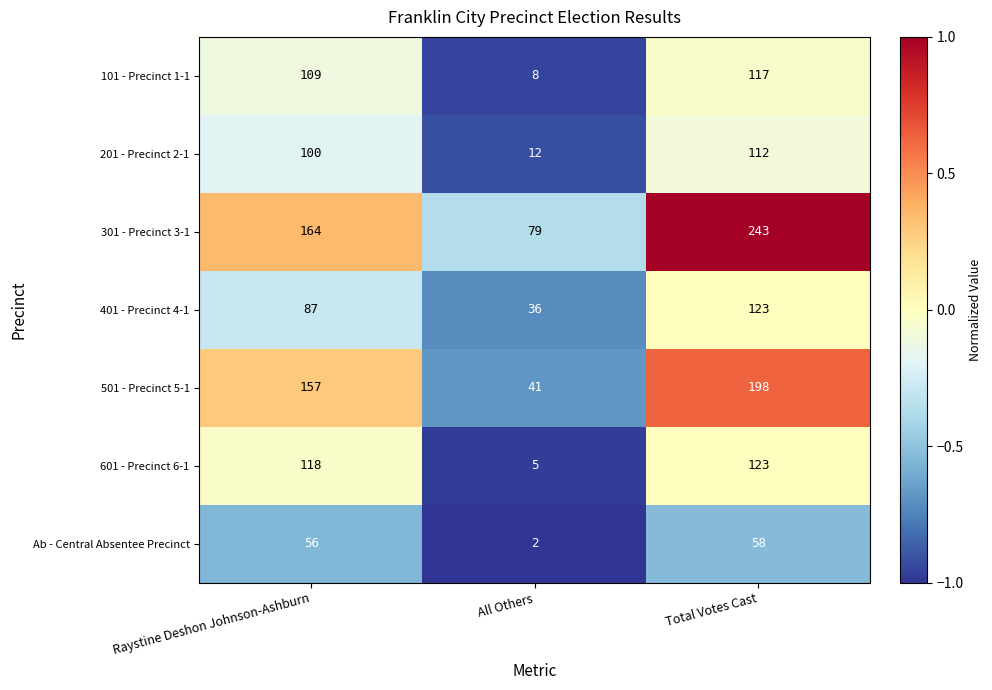

What is the minimum value shown in the chart?

2